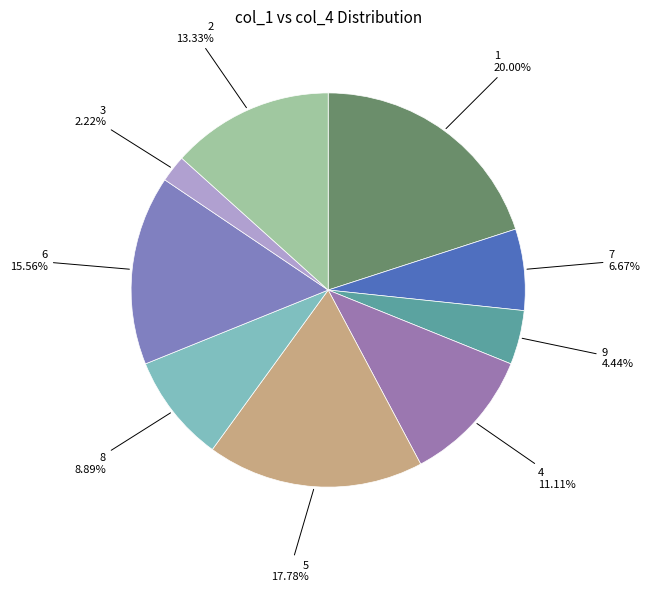

What is the total percentage of 7 and 4?

17.8%